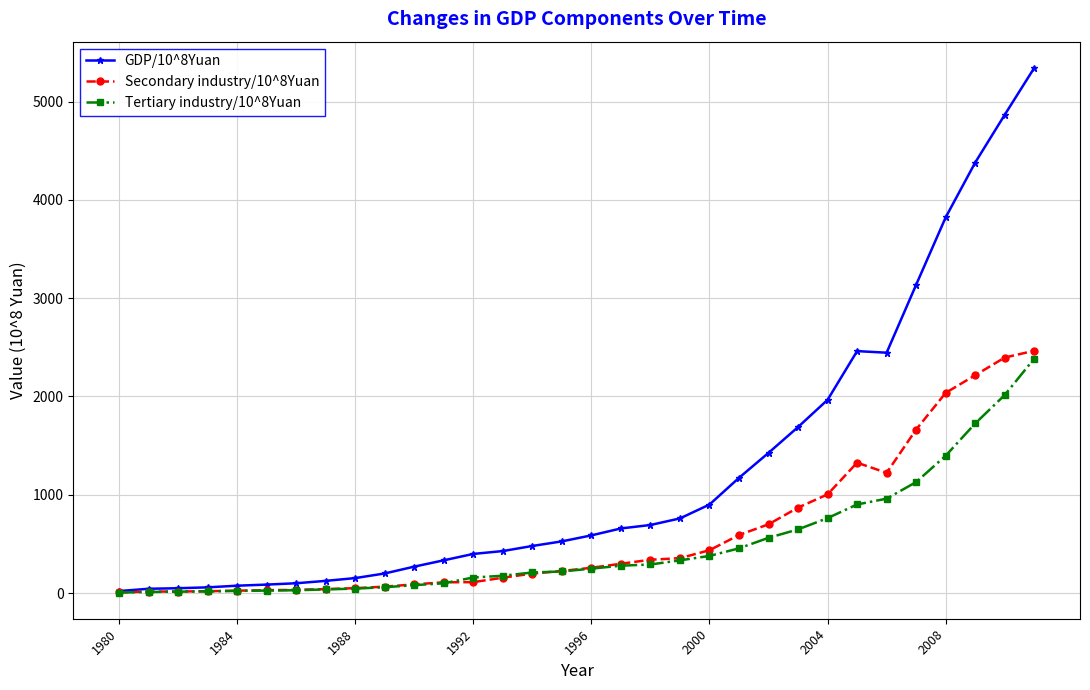

What is the greatest value displayed?

5342.2